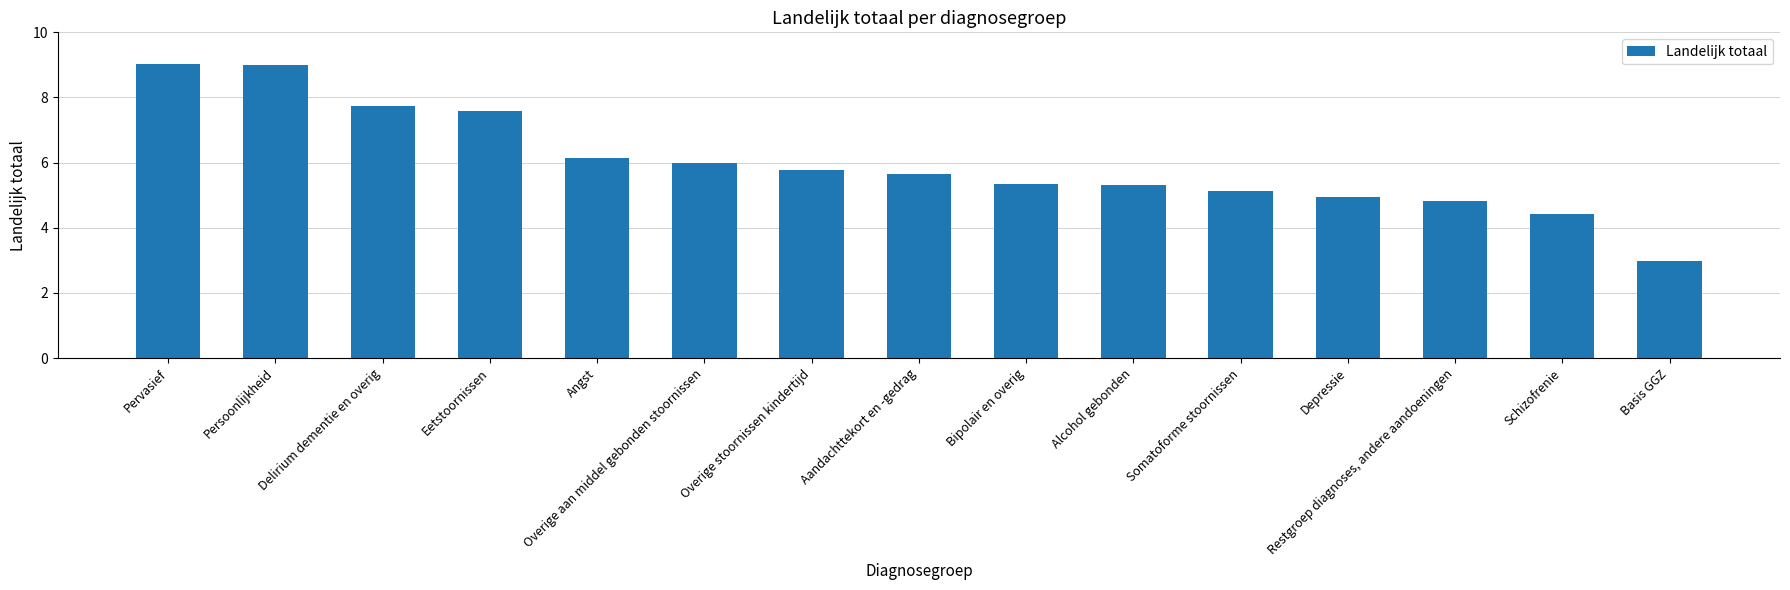

True or false: the data shows 4.4 at Schizofrenie.

True